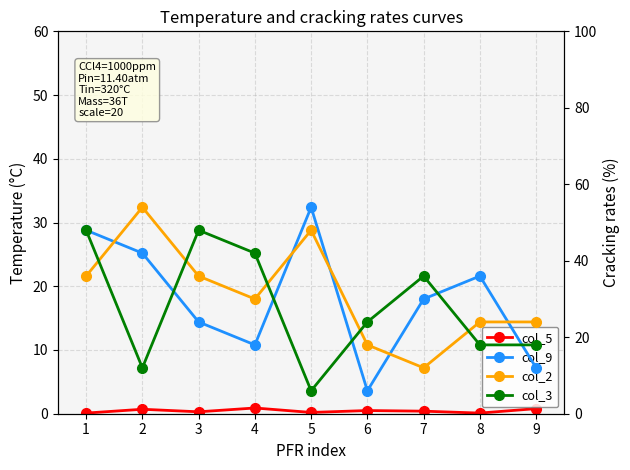

What is the average value of the col_9 series?

30.0